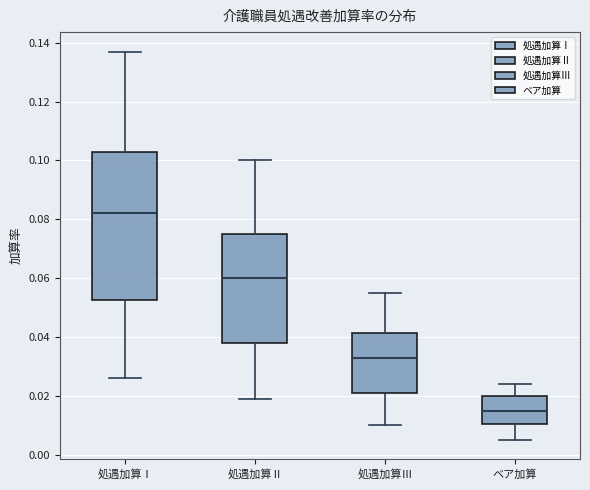

Comparing the boxes themselves (not the whiskers), which one is the tallest?

処遇加算Ⅰ